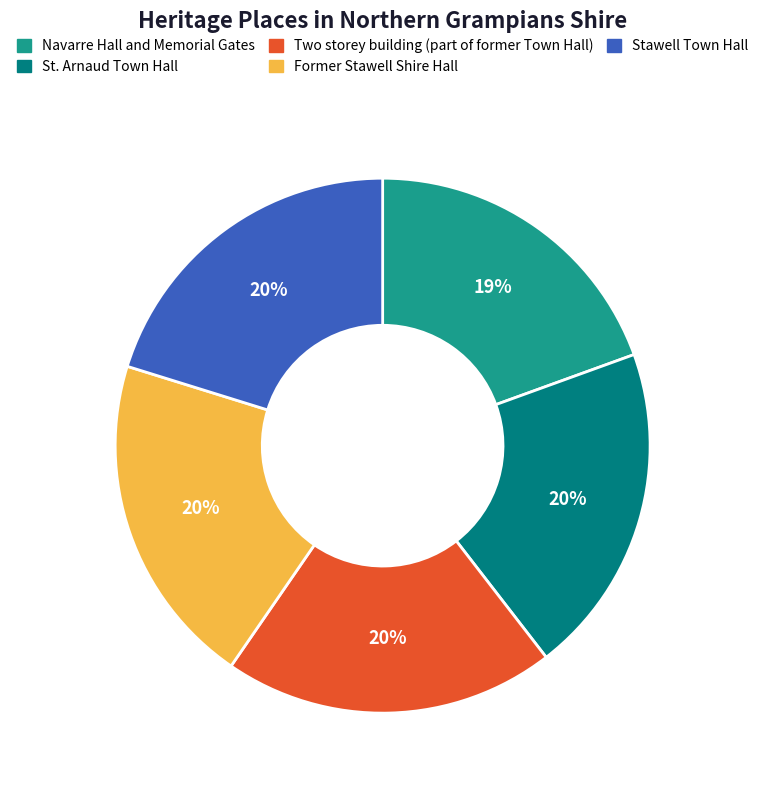

How many segments does this pie chart have?

5